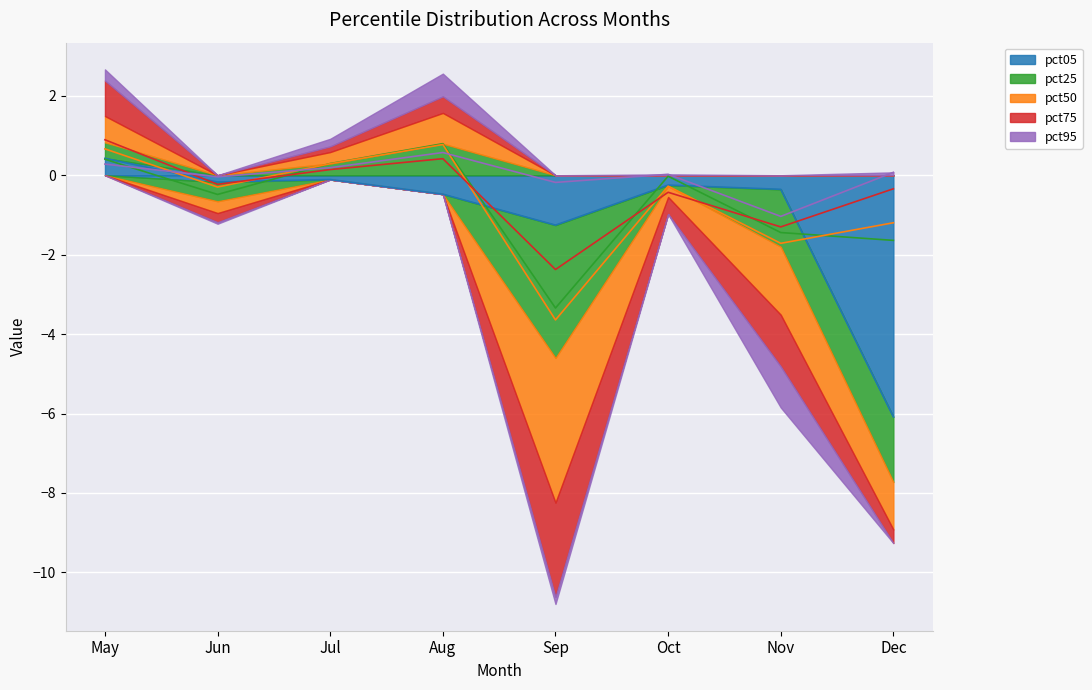

At which label does pct95 first exceed 0?

May